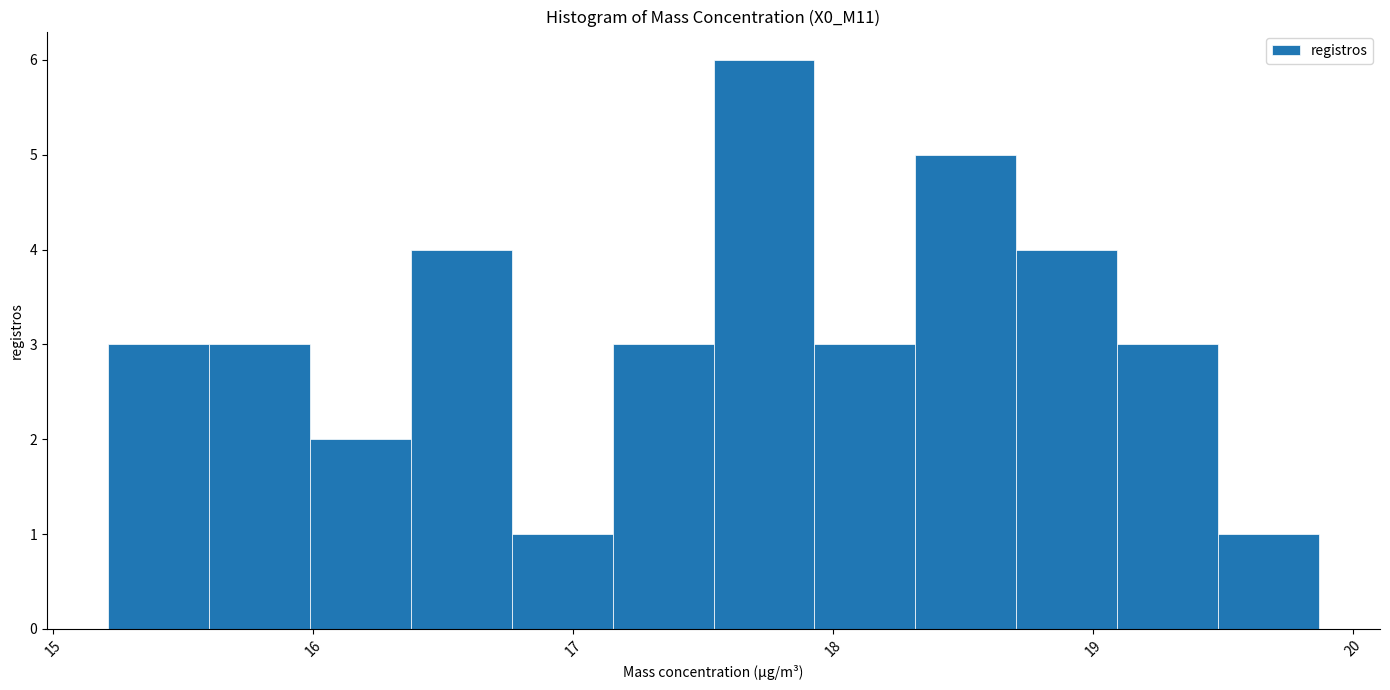

Around what value on the x-axis is the tallest bar? Give the approximate position of its centre, as read against the axis.

17.7